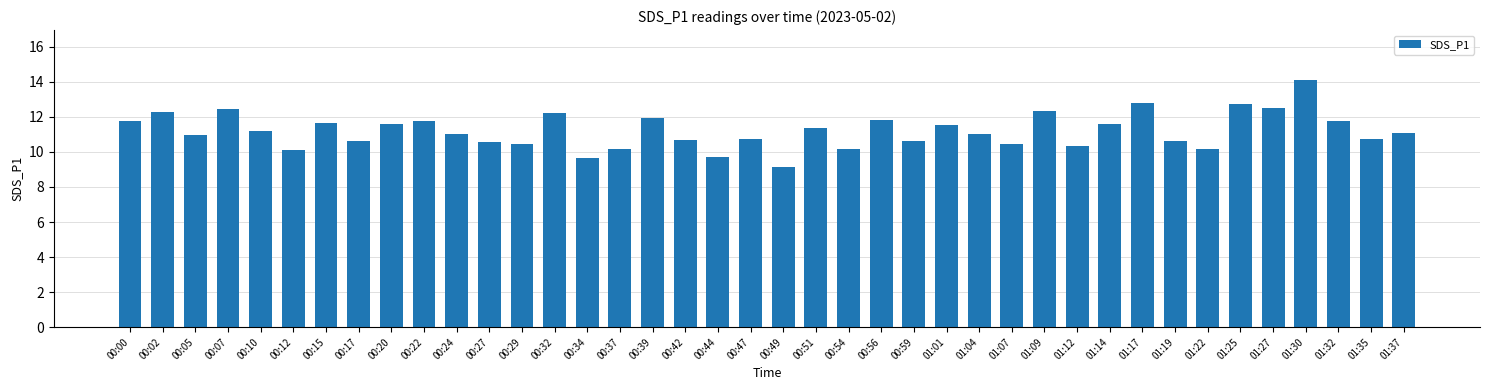

Count the number of data series in this chart.

1